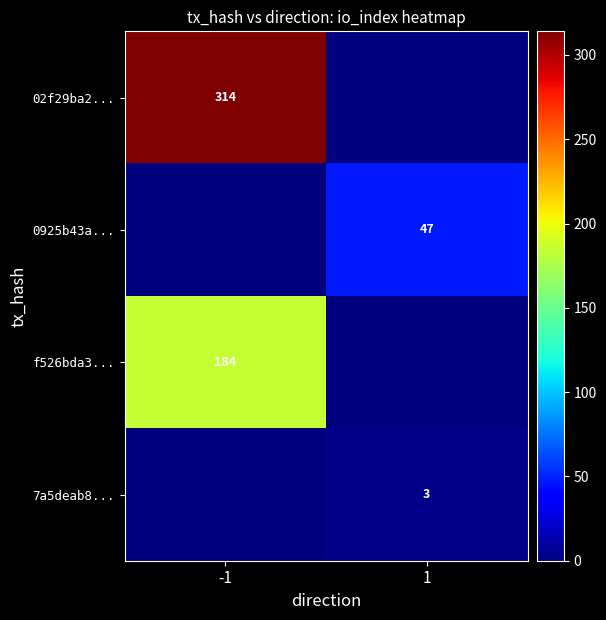

The 02f29ba2... series shows 314 at -1. True or false?

True